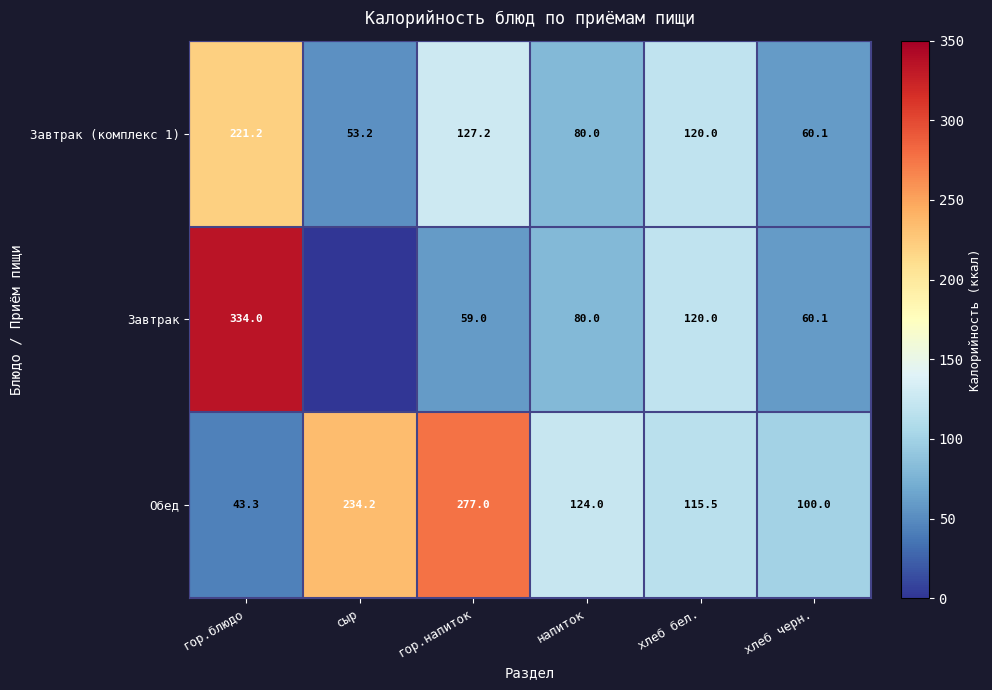

List the labels in order of Завтрак (комплекс 1) value, smallest first.

сыр, хлеб черн., напиток, хлеб бел., гор.напиток, гор.блюдо